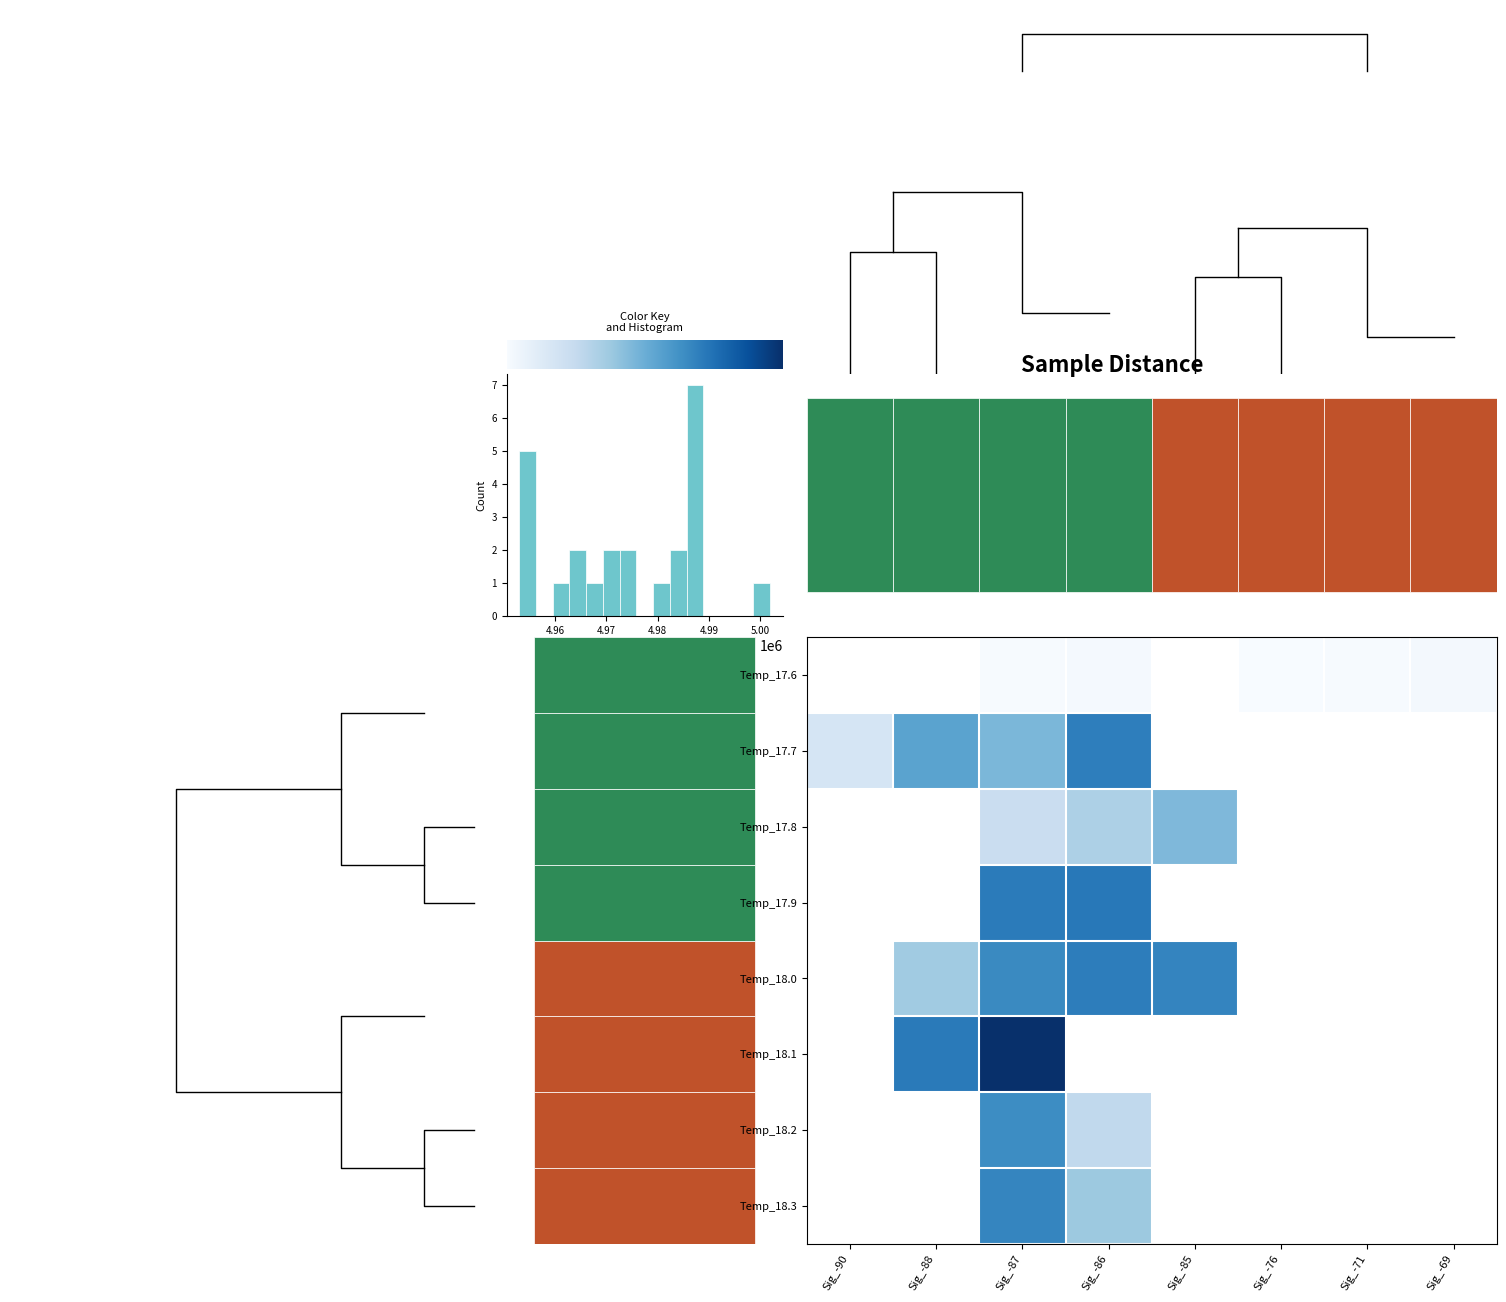

Which series has the widest spread of values?

row_6